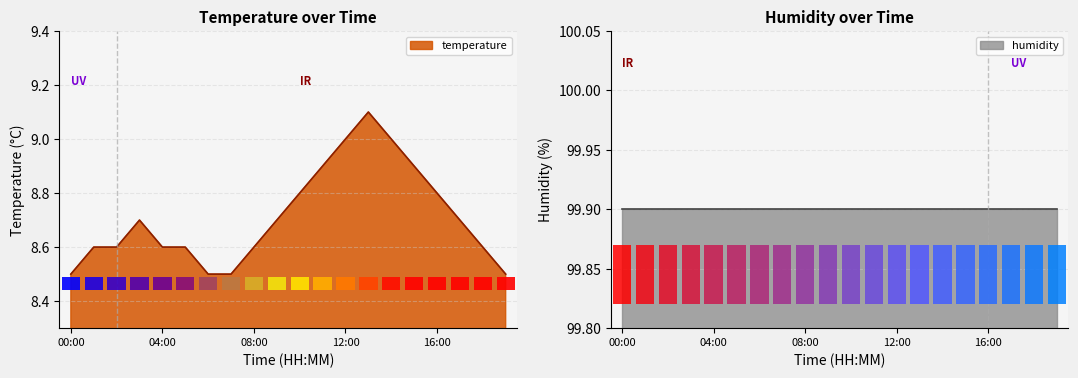

Rank the categories by value from lowest to highest.

00:00, 06:00, 07:00, 19:00, 01:00, 02:00, 04:00, 05:00, 08:00, 18:00, 03:00, 09:00, 17:00, 10:00, 16:00, 11:00, 15:00, 12:00, 14:00, 13:00